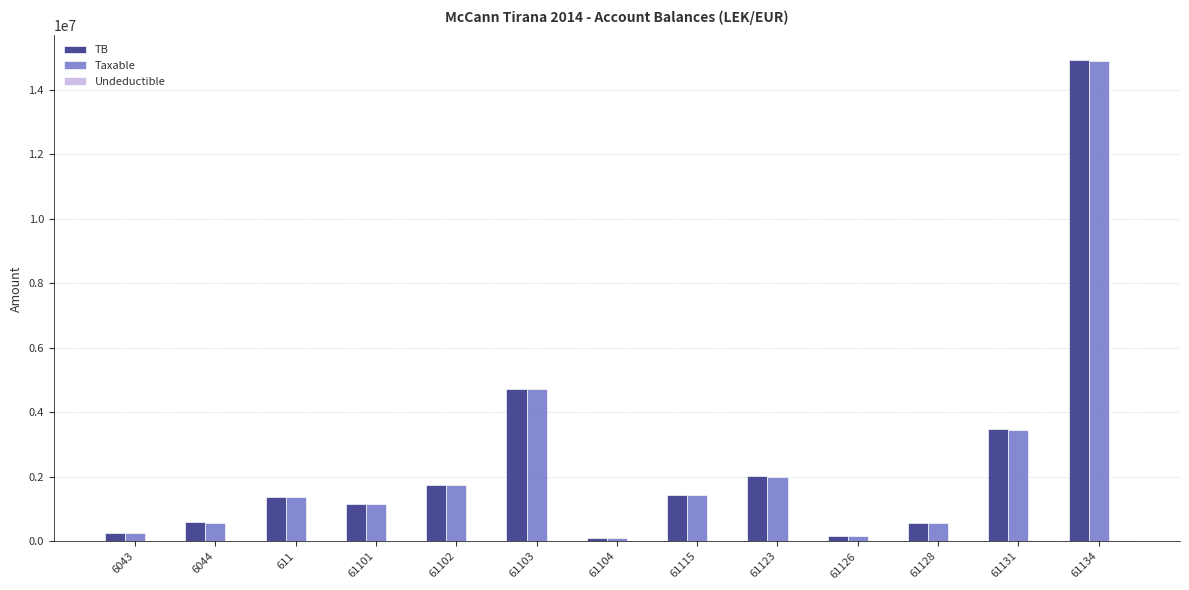

Between 61126 and 61128, which series saw the biggest shift?

Taxable